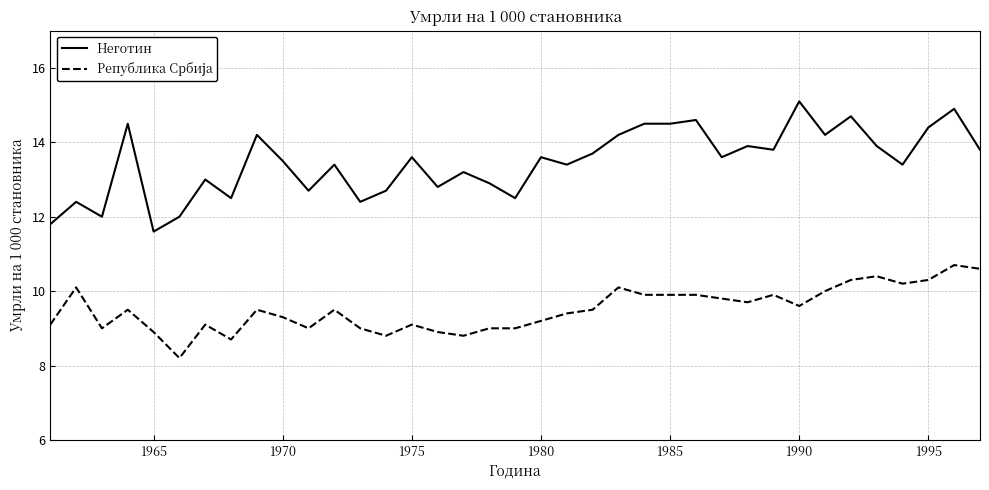

How many series are shown in this chart?

2